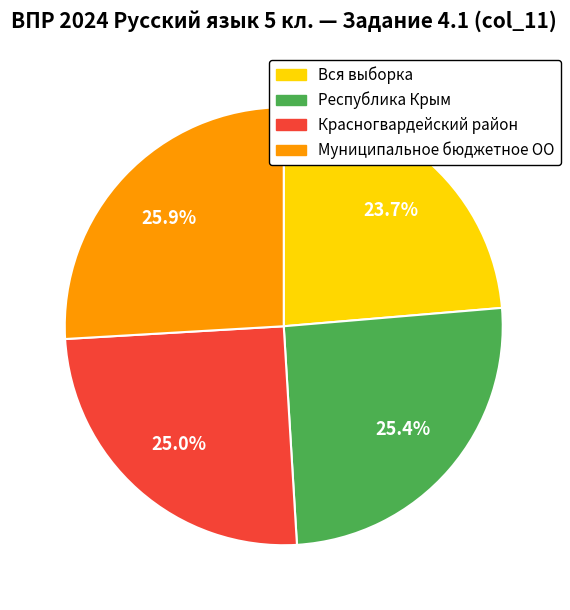

What is the smallest slice in the pie chart?

Вся выборка